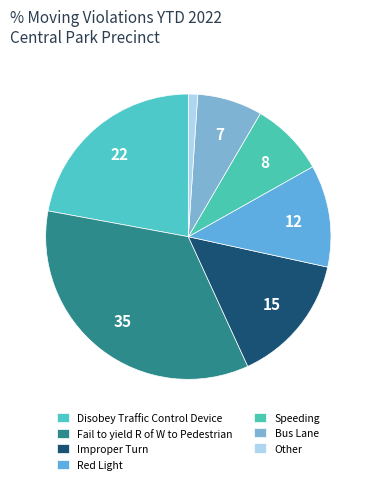

What percentage is the Red Light slice, to the nearest percent?

12%